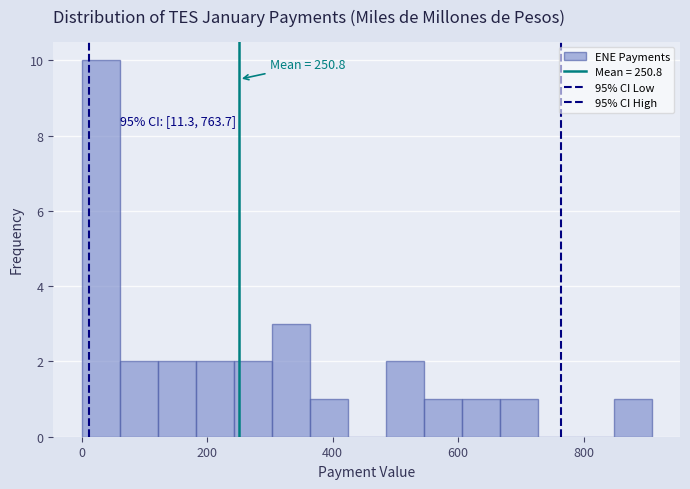

Around what value on the x-axis is the tallest bar? Give the approximate position of its centre, as read against the axis.

40